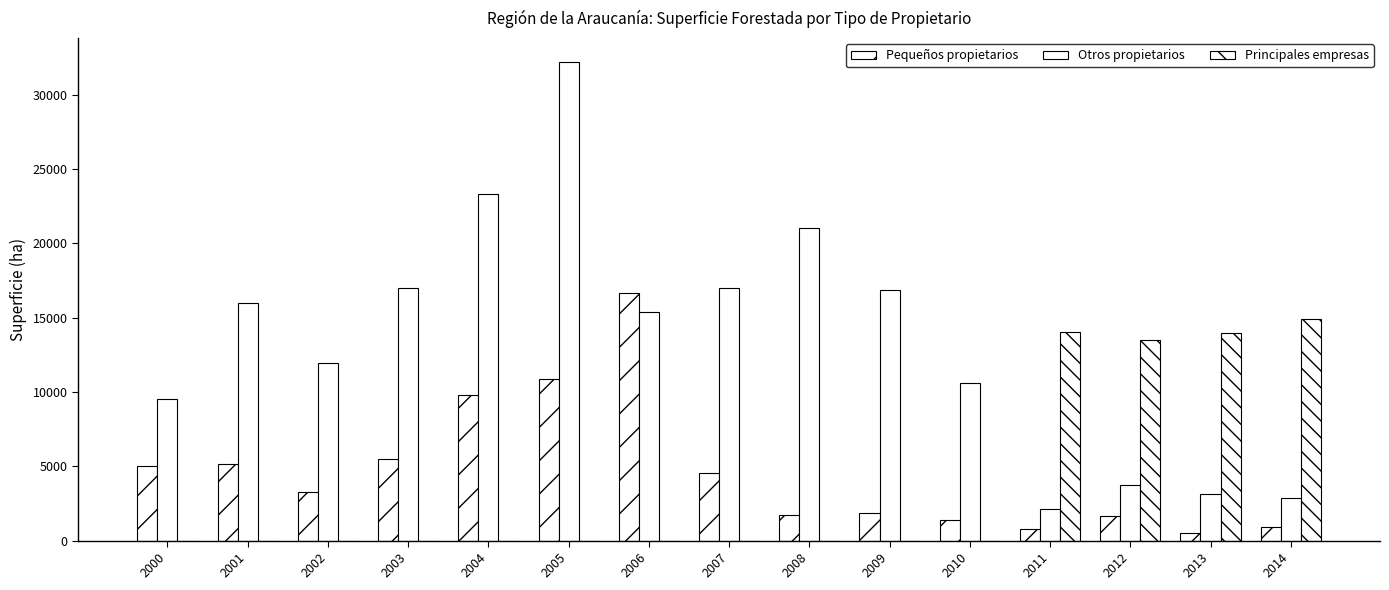

What is the average value of the Otros propietarios series?

13522.9